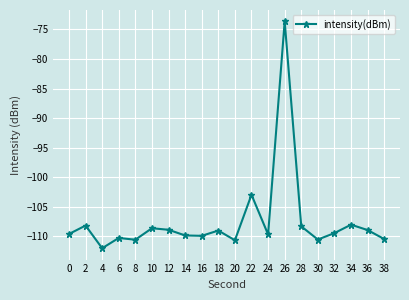

True or false: the data has more than 1 interior local peaks.

True